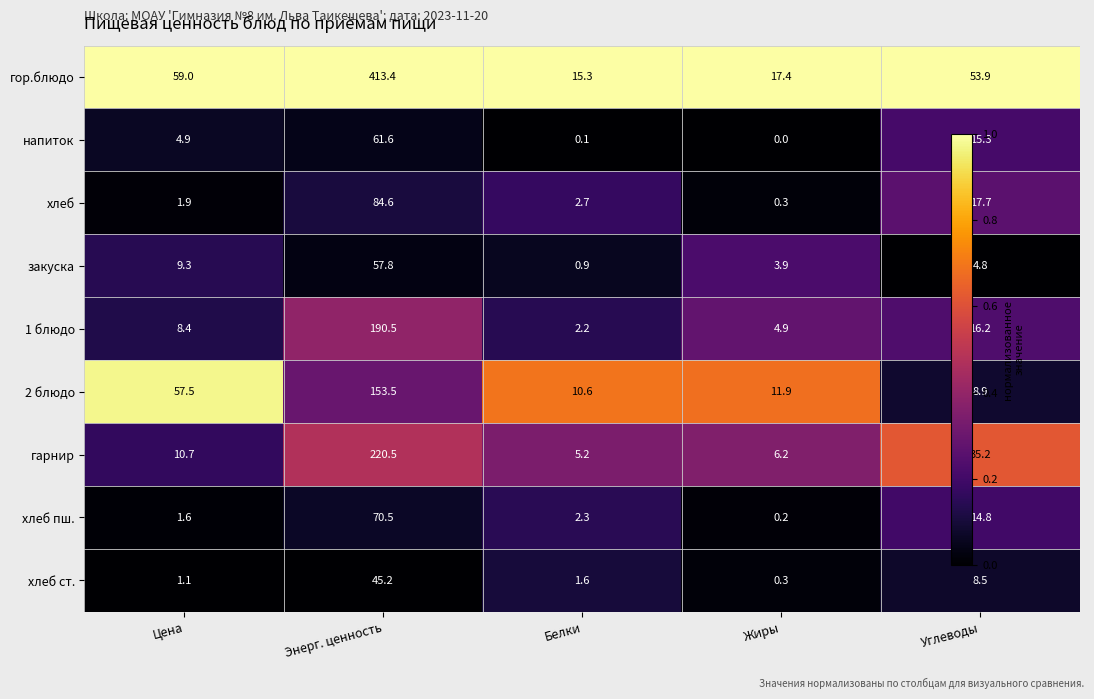

List the series in order of their peak value, highest first.

гор.блюдо, гарнир, 1 блюдо, 2 блюдо, хлеб, хлеб пш., напиток, закуска, хлеб ст.